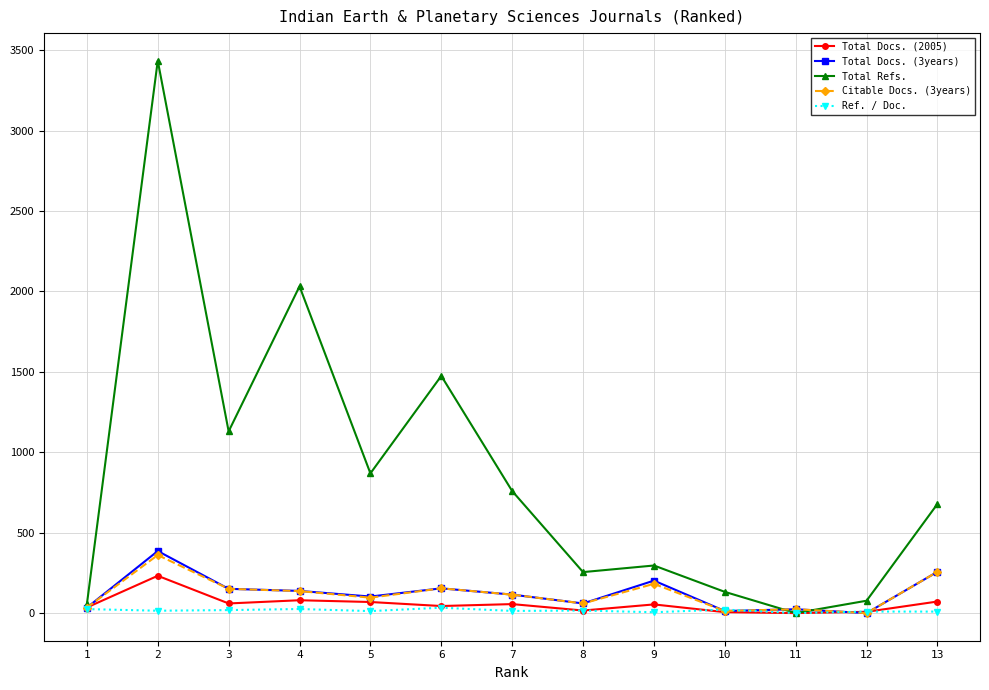

Which series has the largest range (max minus min)?

Total Refs.